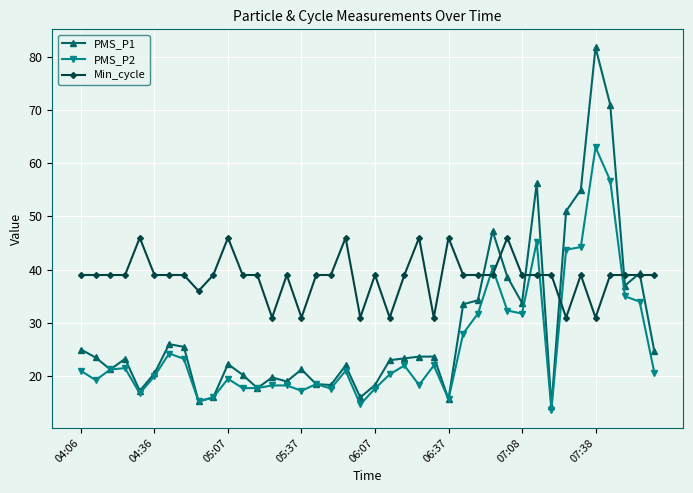

Which series has the largest range (max minus min)?

PMS_P1